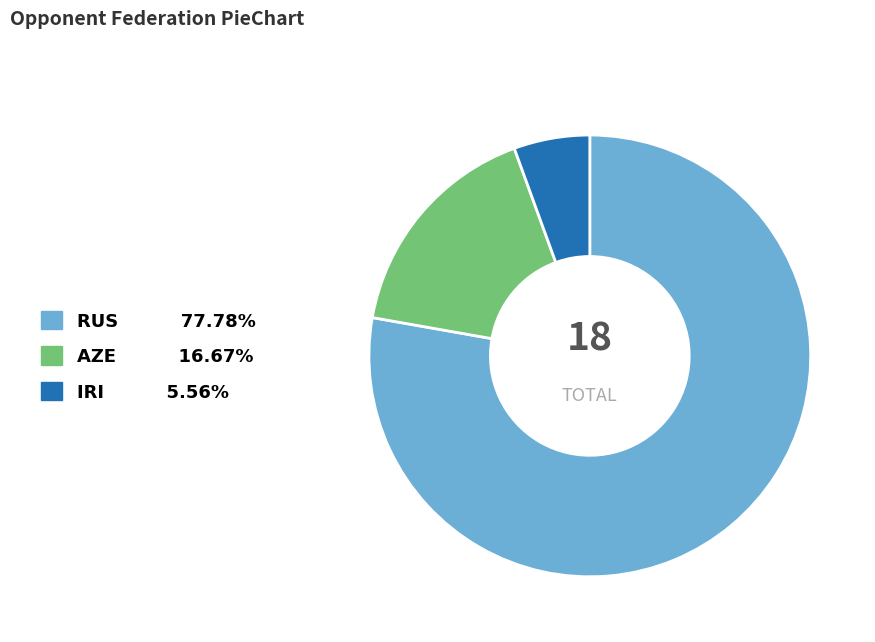

Is there any slice that represents more than half of the pie?

Yes